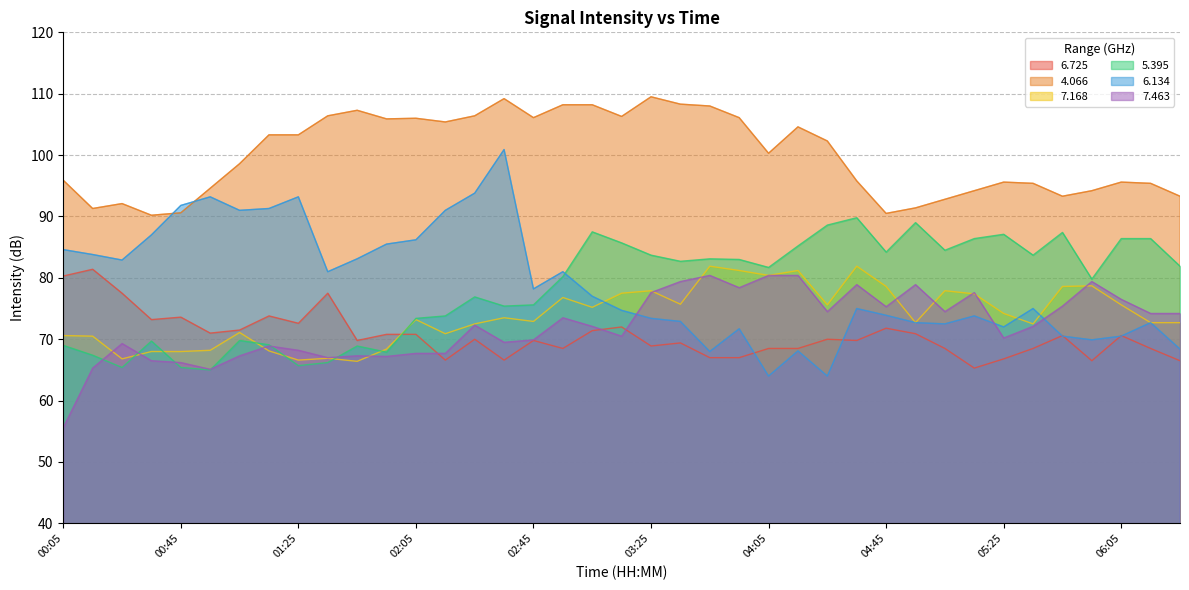

Which series has the widest spread of values?

6.134